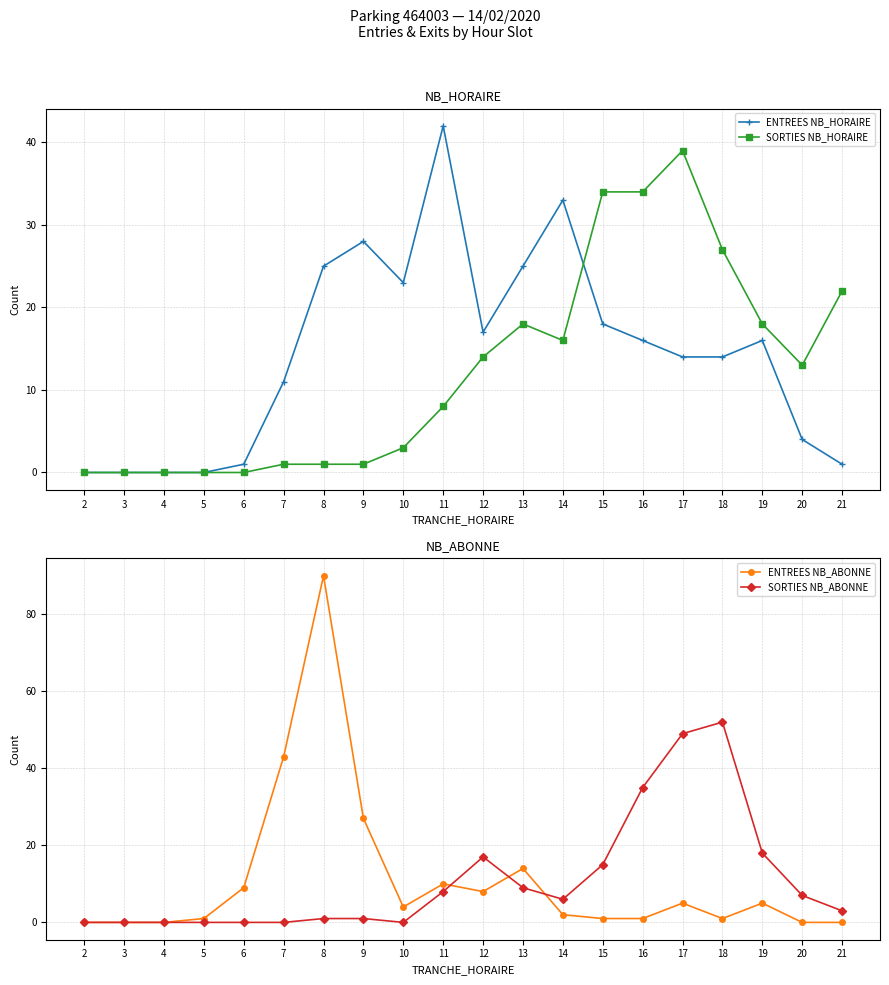

Rank the categories by SORTIES NB_HORAIRE value from lowest to highest.

2, 3, 4, 5, 6, 7, 8, 9, 10, 11, 20, 12, 14, 13, 19, 21, 18, 15, 16, 17